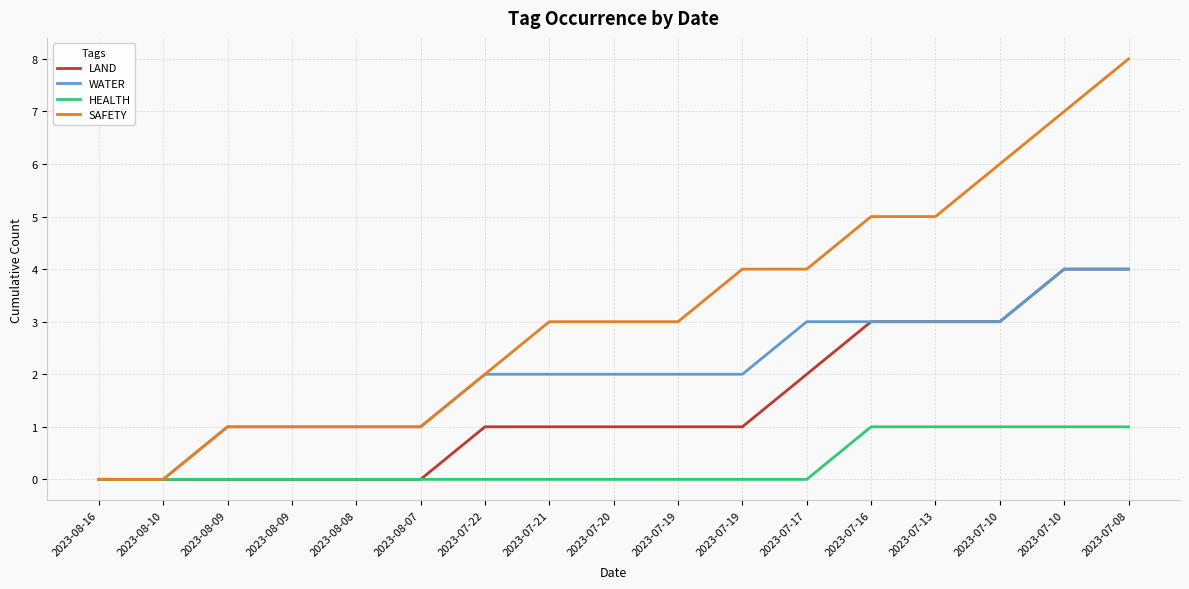

What are all the series names shown in the legend?

LAND, WATER, HEALTH, SAFETY